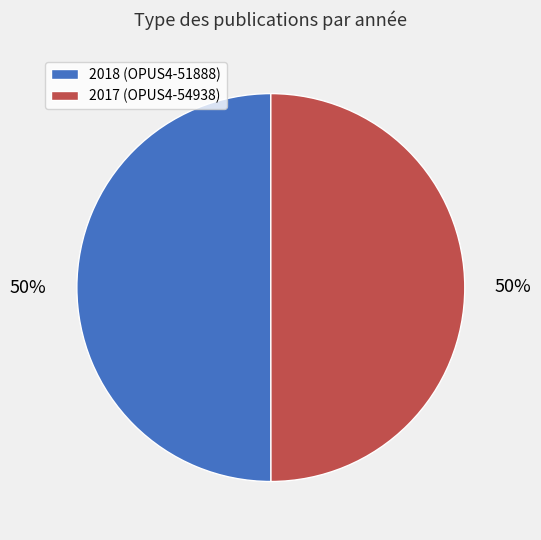

The 2018 (OPUS4-51888) slice represents 57% of the pie. True or false?

False